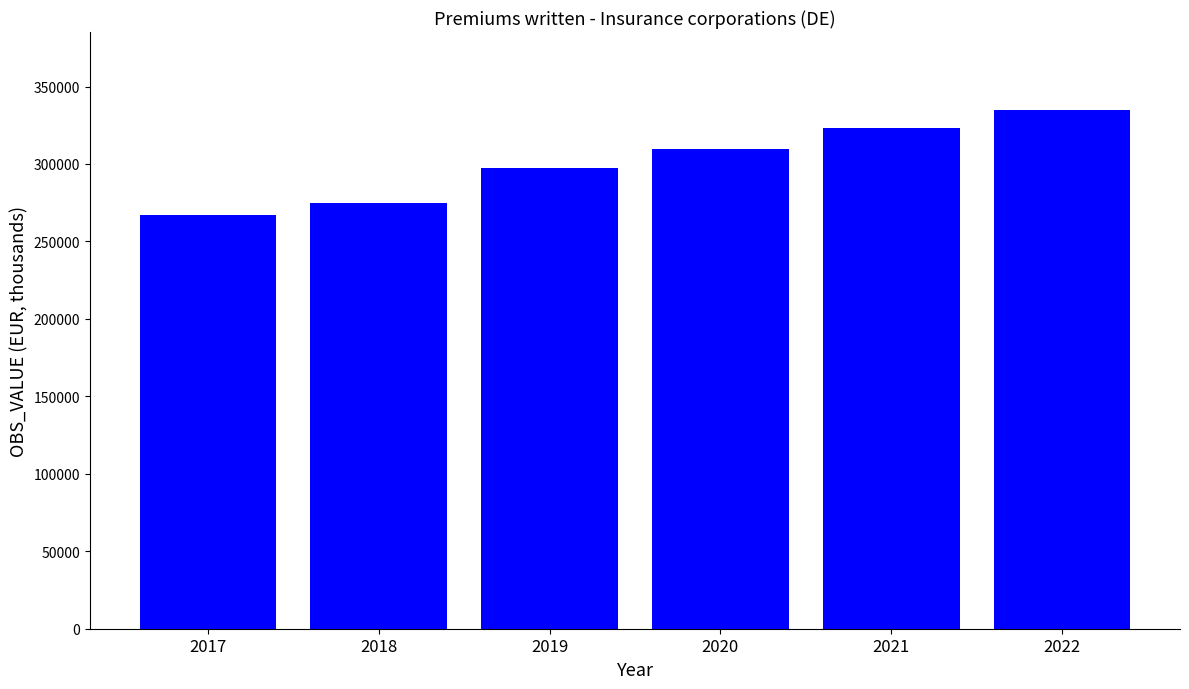

What is the sum of the values at 2018 and 2022?

609829